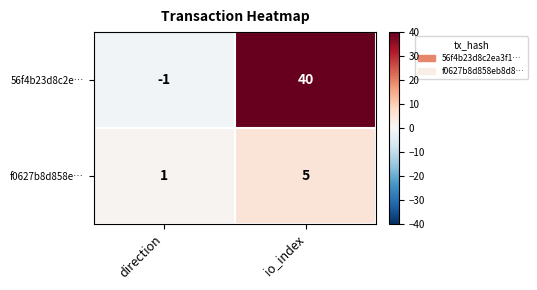

At io_index, list the series in order from largest to smallest.

56f4b23d8c2e…, f0627b8d858e…